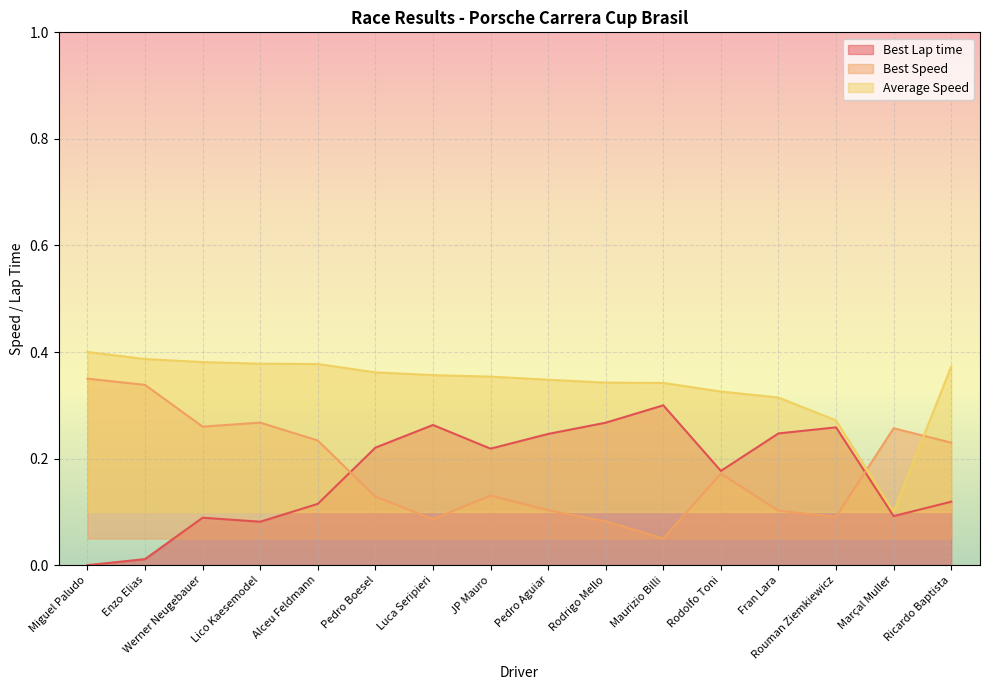

How many times do Best Speed and Average Speed cross each other?

2